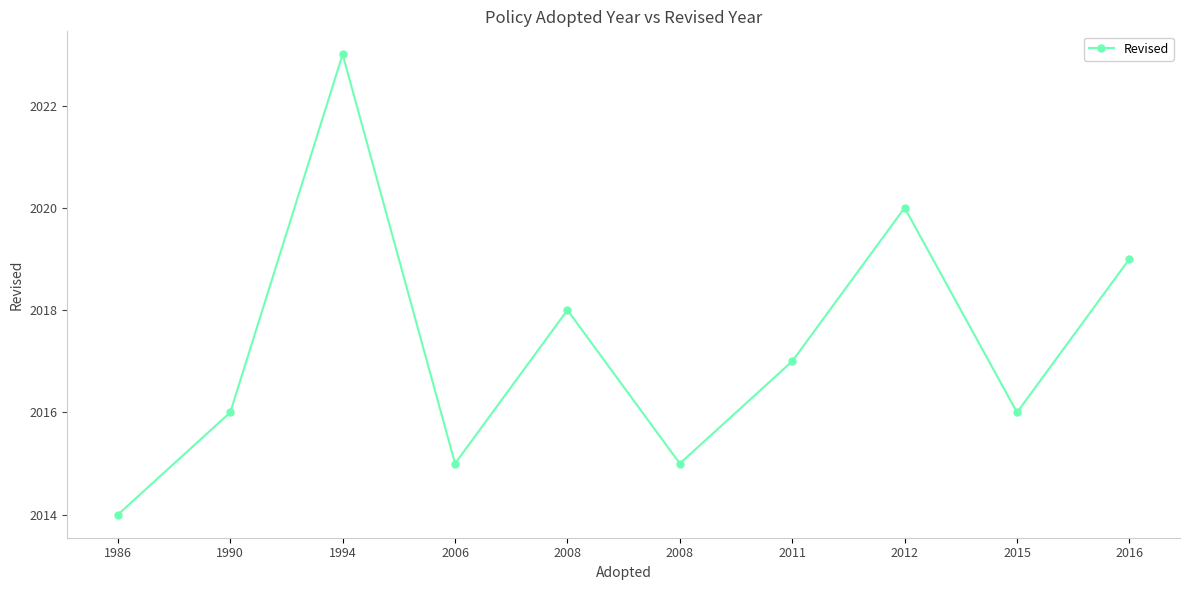

Reading right to left, extract all data points from this chart.

2019	2016	2020	2017	2015	2018	2015	2023	2016	2014